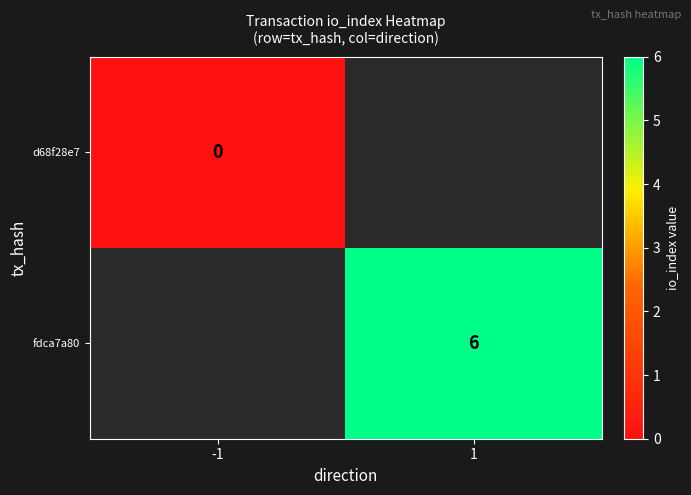

True or false: fdca7a80 has a value of 3 at 1.

False